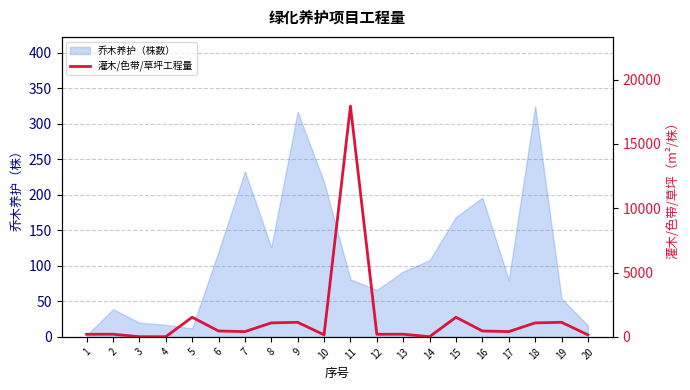

True or false: there are more than 2 points higher than both neighbors.

True